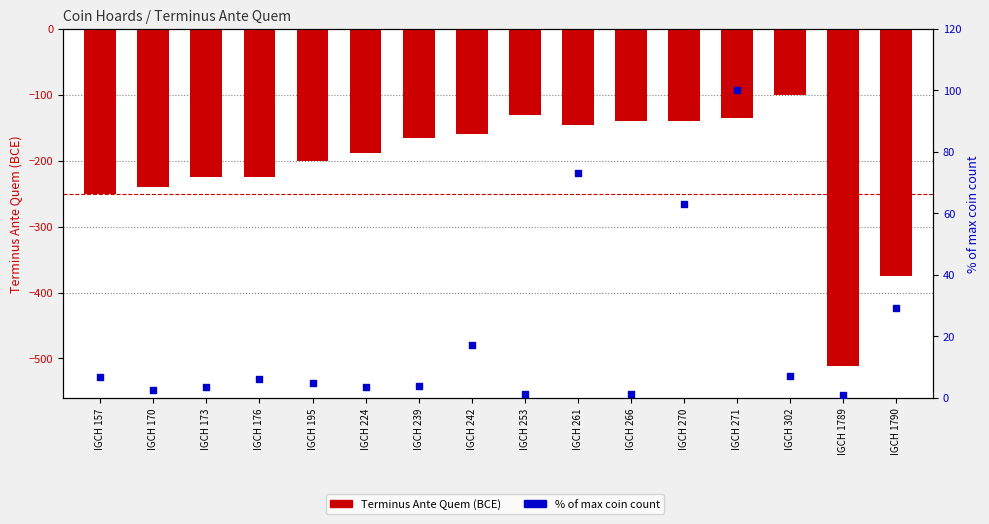

Which series has the largest total across all categories?

% of max coin count